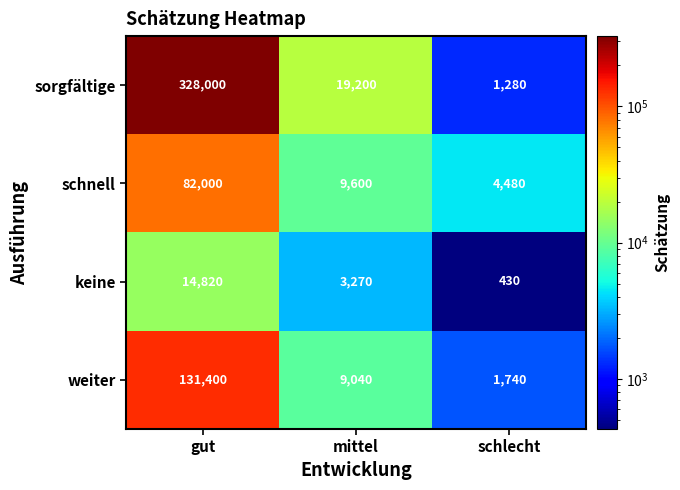

Between mittel and schlecht, which series saw the biggest shift?

sorgfältige